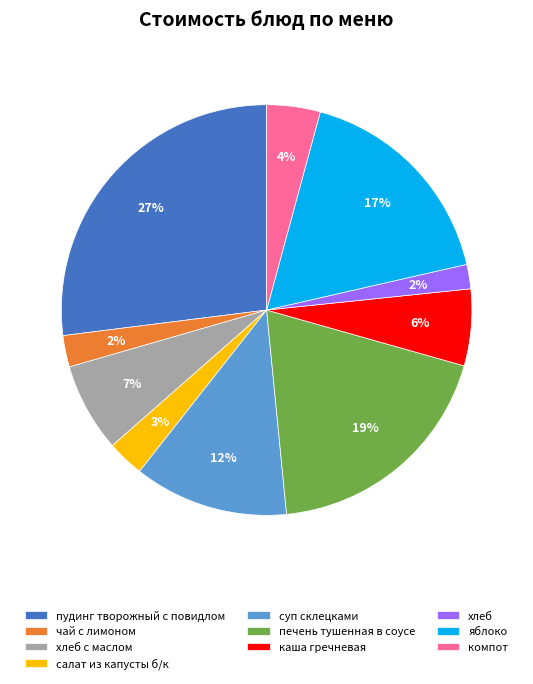

To the nearest percent, what percentage of the pie is салат из капусты б/к?

3%